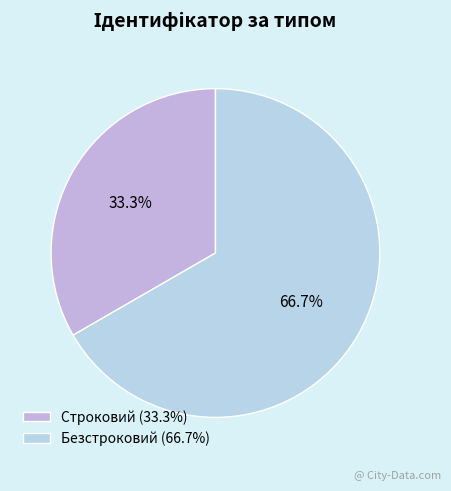

Which category has the smallest portion of the pie?

Строковий